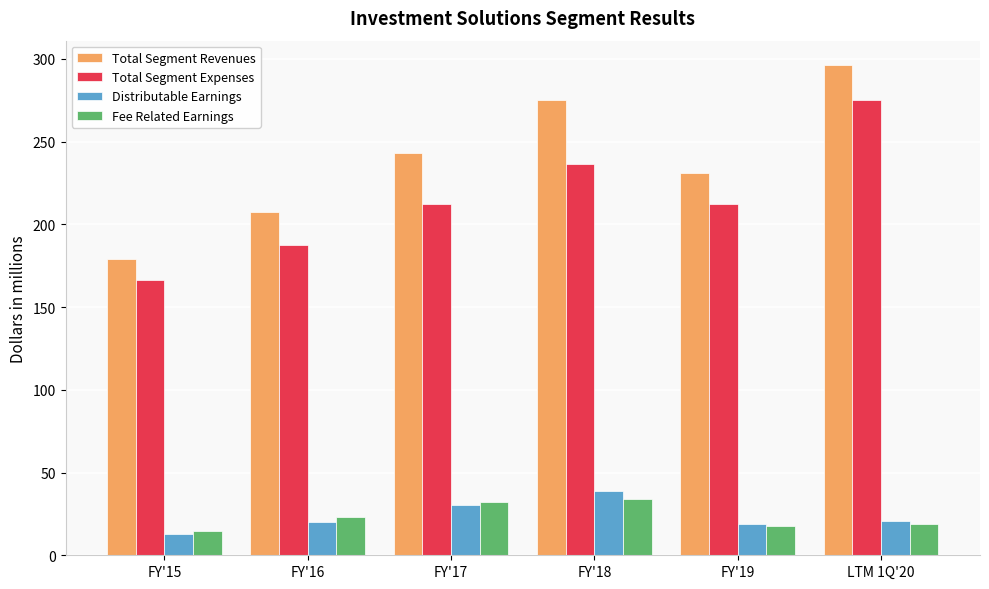

What are all the series names shown in the legend?

Total Segment Revenues, Total Segment Expenses, Distributable Earnings, Fee Related Earnings